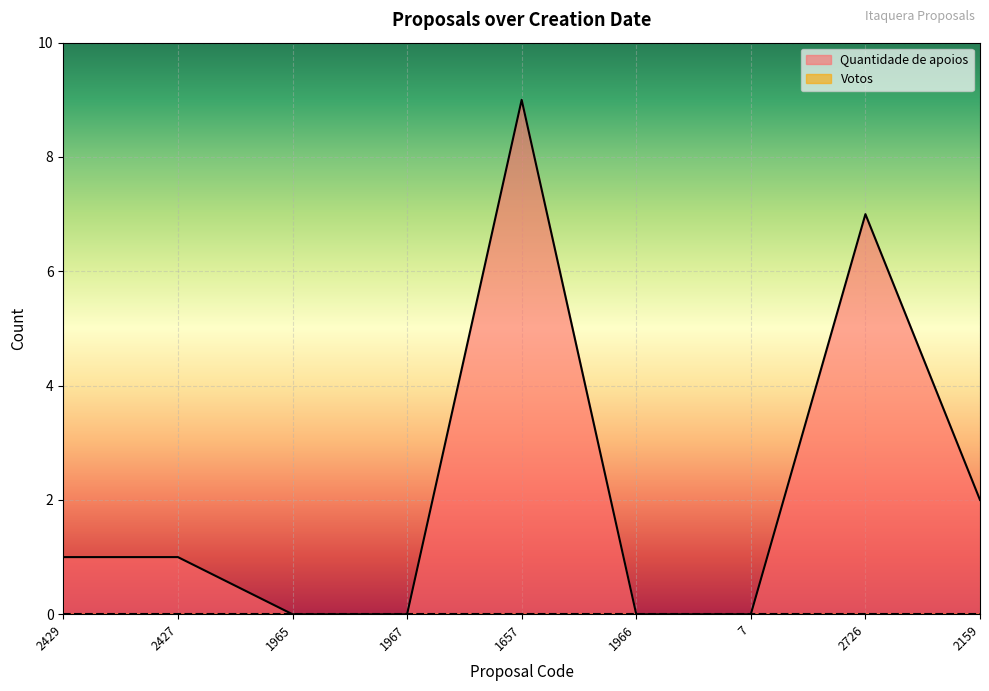

How many values are between 0 and 2?

7